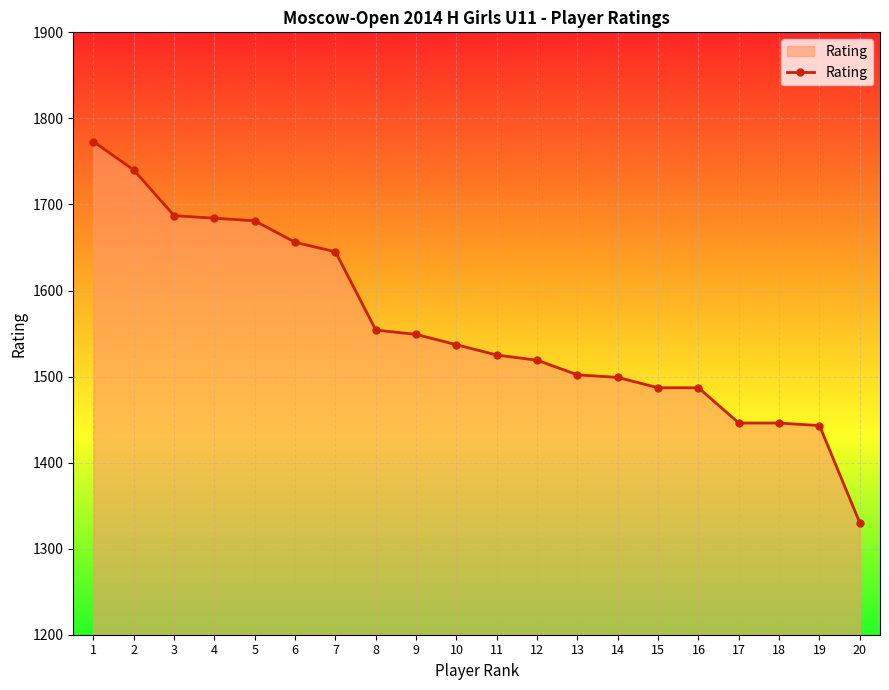

What is the difference between the values at 17 and 7?

199